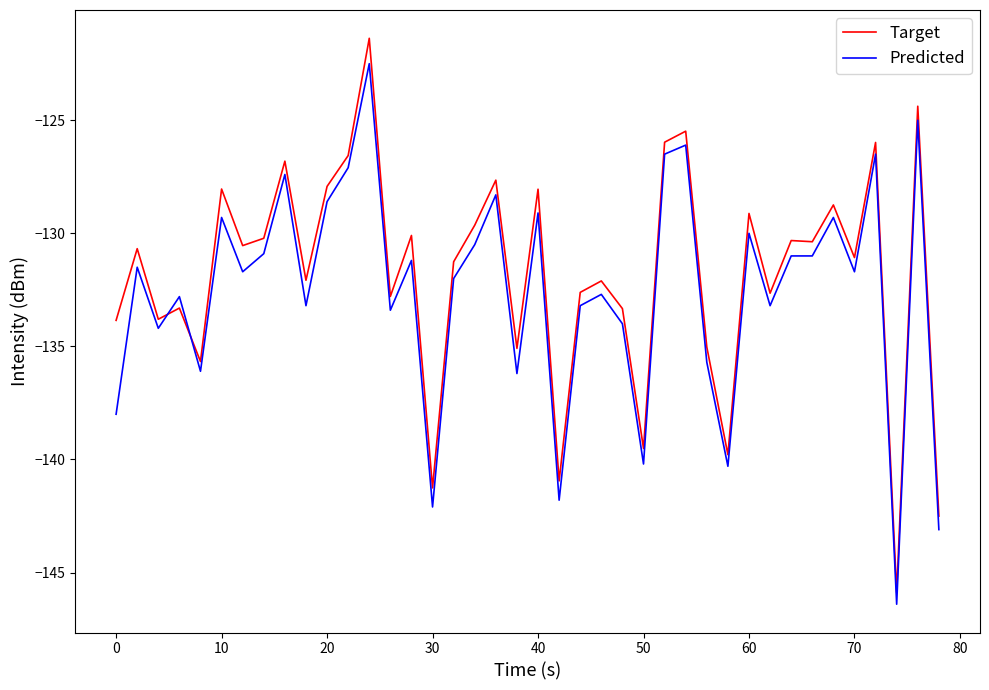

What is the highest value of the Target series?

-121.4